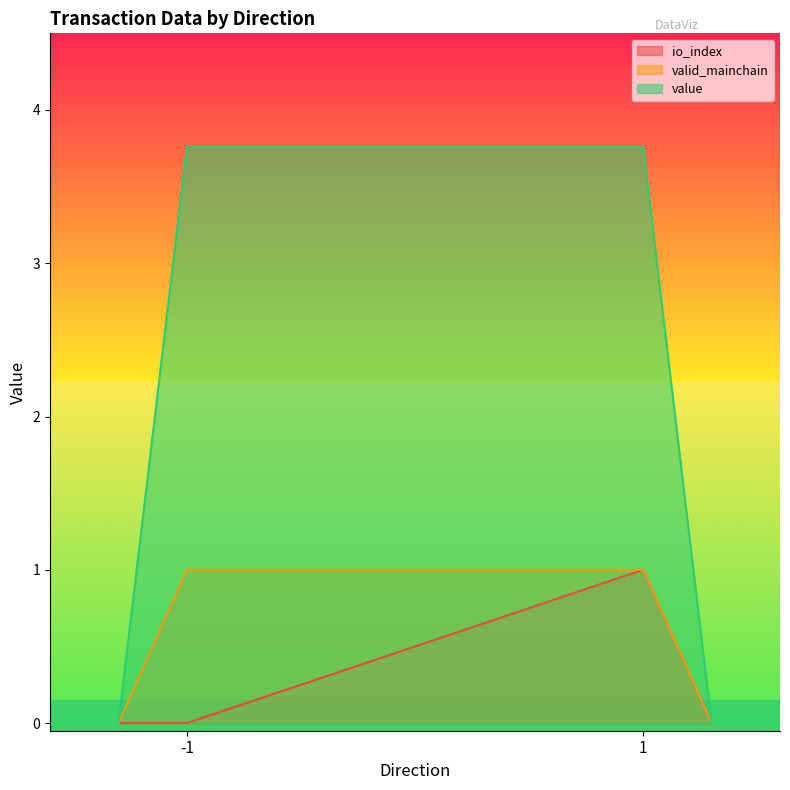

True or false: value and io_index intersect in this chart.

False